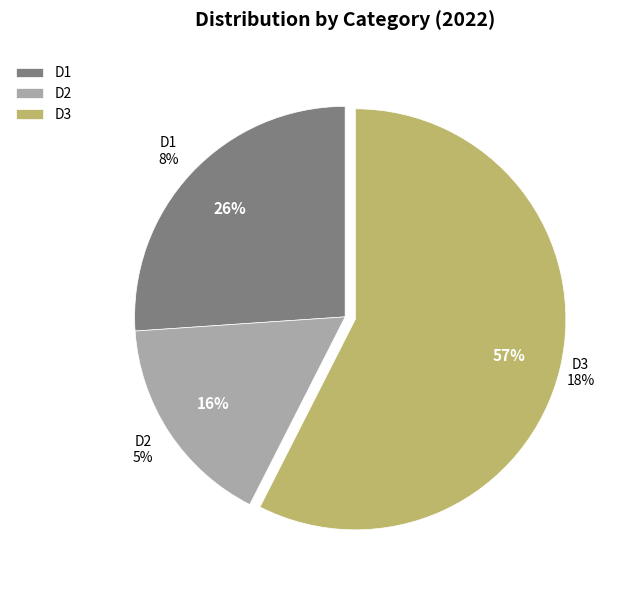

What percentage do D2 and D3 together represent?

73.9%